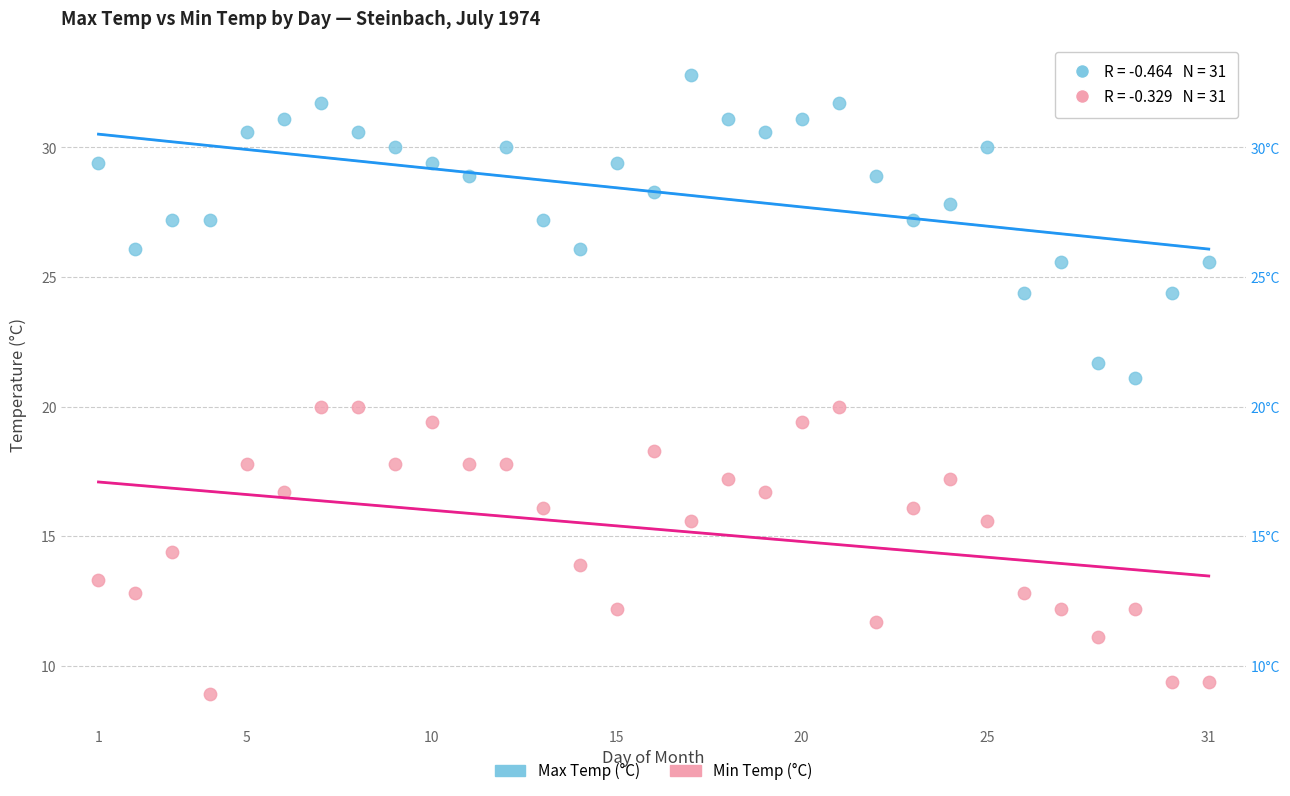

What are all the series names shown in the legend?

Max Temp (°C), Min Temp (°C)